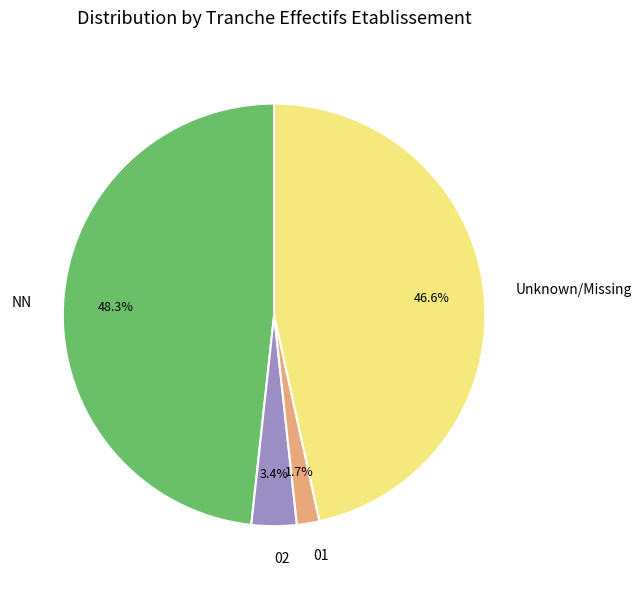

What percentage is NOT represented by 01?

98.3%